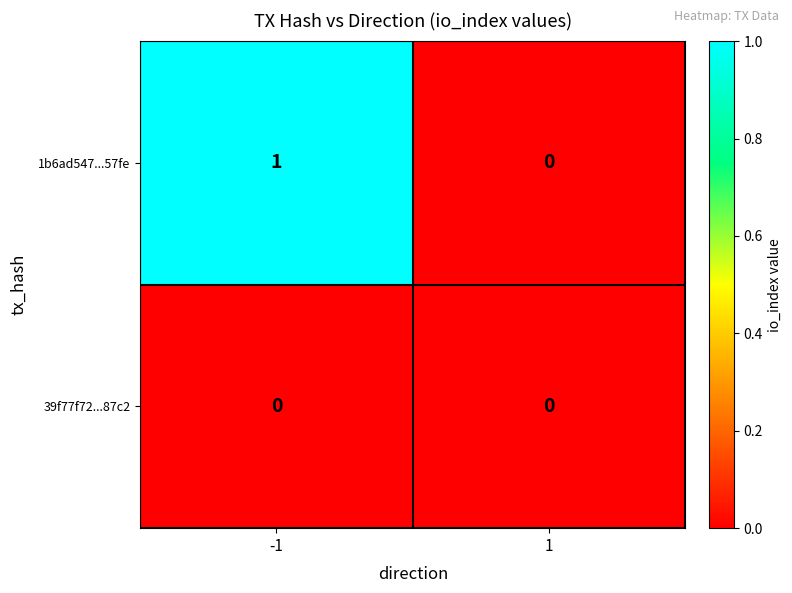

Reading left to right, extract all data points from this chart.

1b6ad547...57fe: -1=1	1=0
39f77f72...87c2: -1=0	1=0